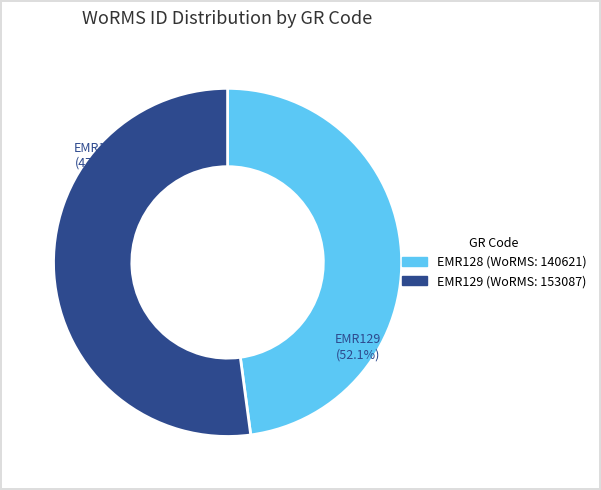

To the nearest percent, what percentage of the pie is EMR128?

48%